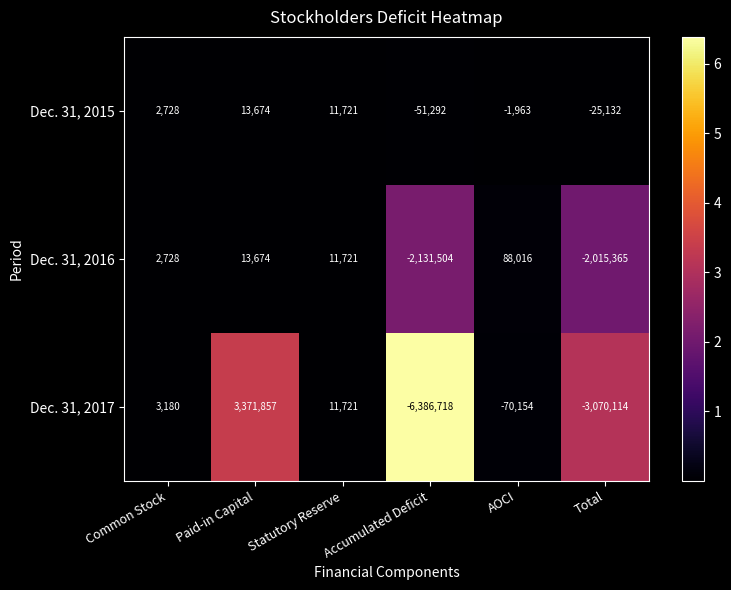

Rank the categories by Dec. 31, 2015 value from highest to lowest.

Paid-in Capital, Statutory Reserve, Common Stock, AOCI, Total, Accumulated Deficit